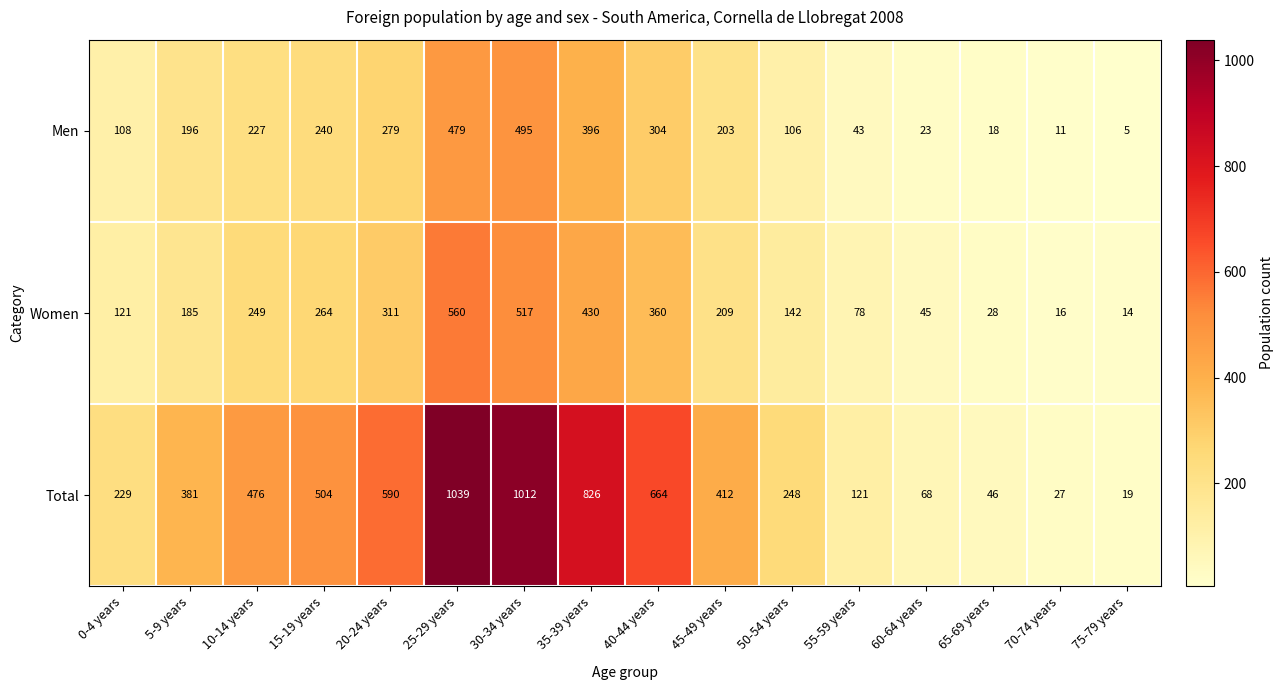

At which category is the sum across all series the highest?

25-29 years